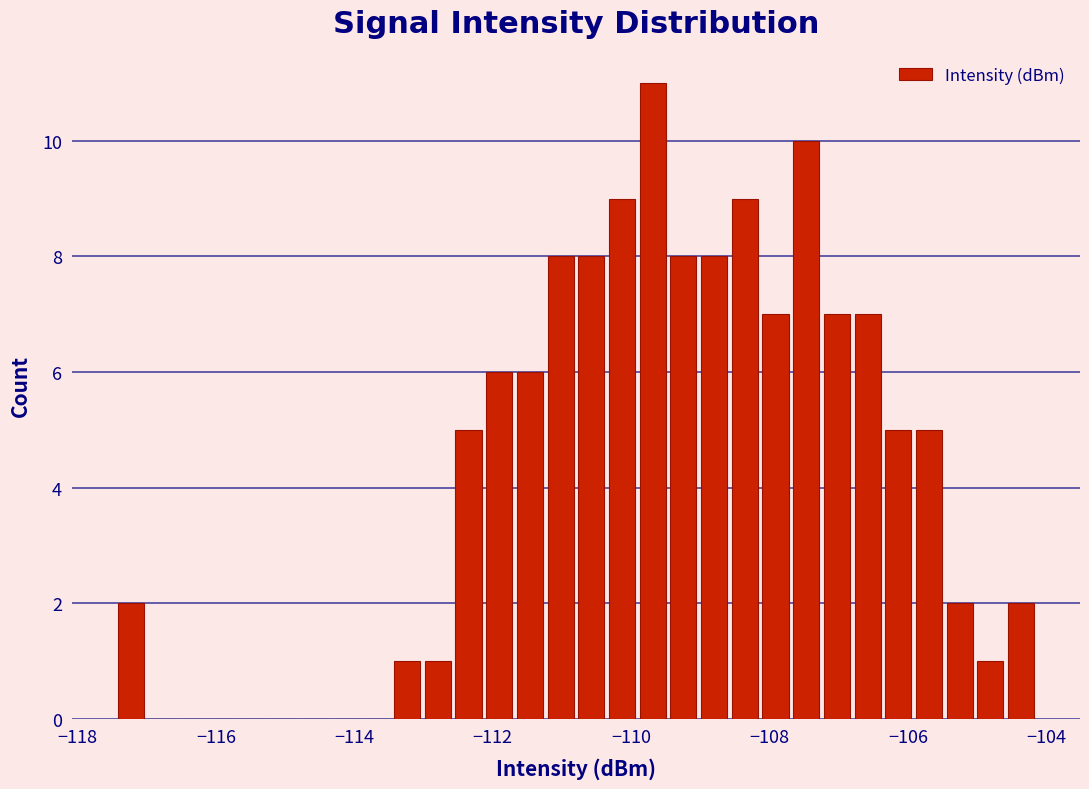

Read against the x-axis, roughly where is the centre of the tallest bar?

-109.6